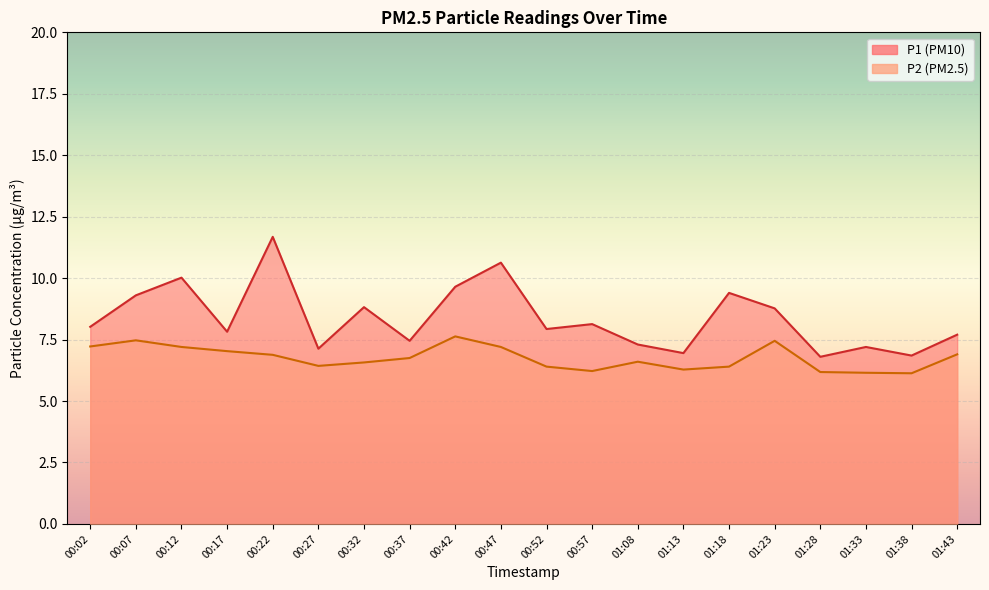

How many data points does each series have?

20